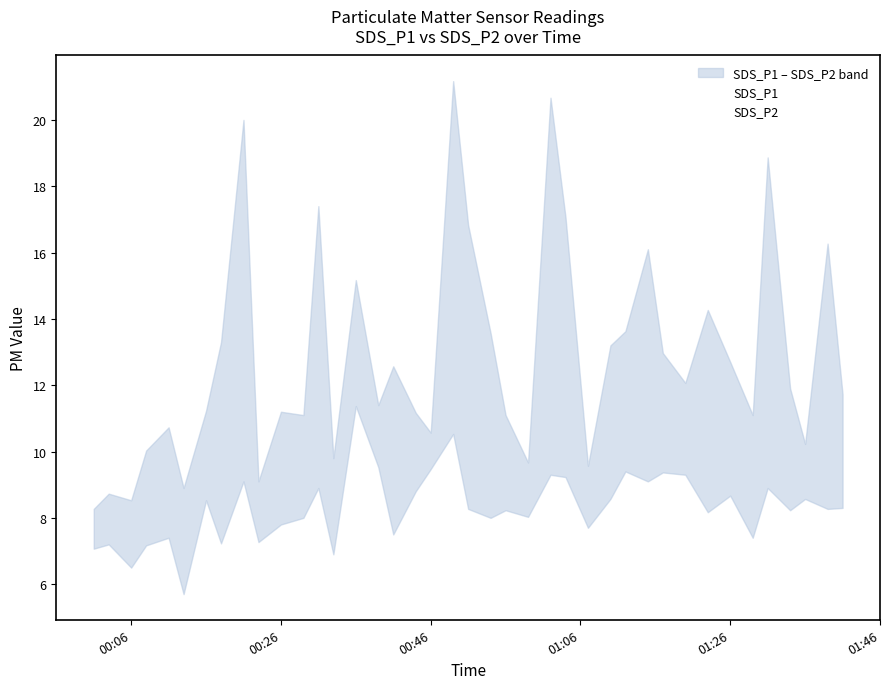

What are all the series names shown in the legend?

SDS_P1, SDS_P2